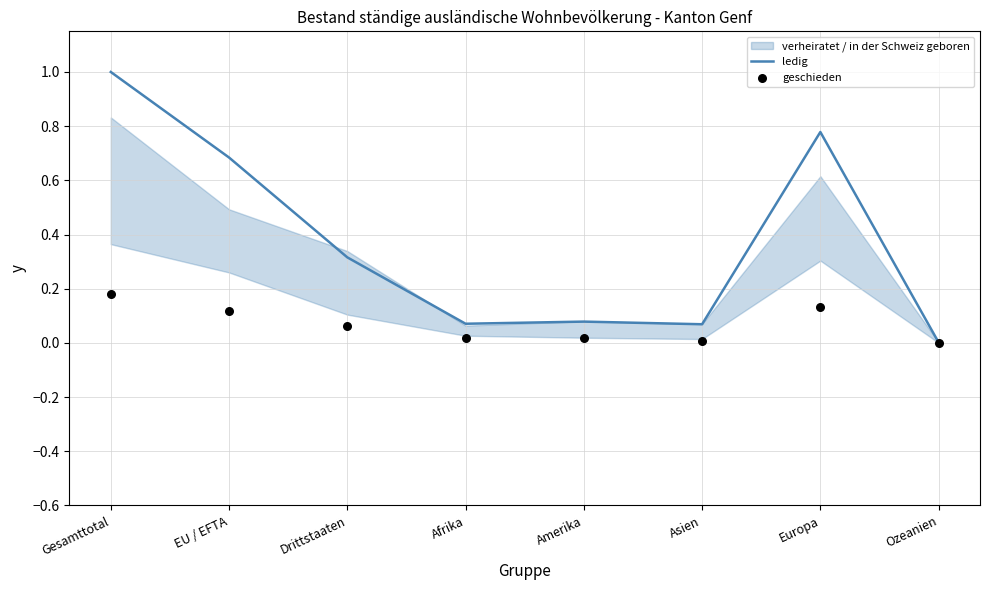

At how many categories does at least one series exceed 0?

8